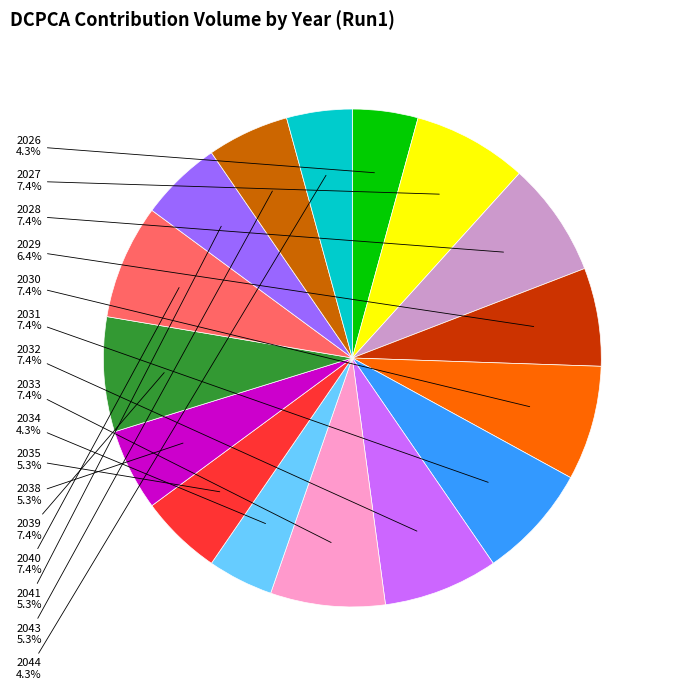

Is there a majority slice in this chart?

No